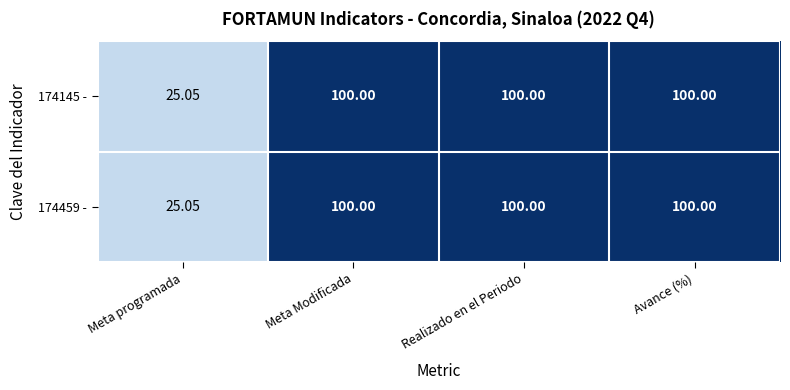

Where is 174459 - nearest to the value 62?

Meta programada